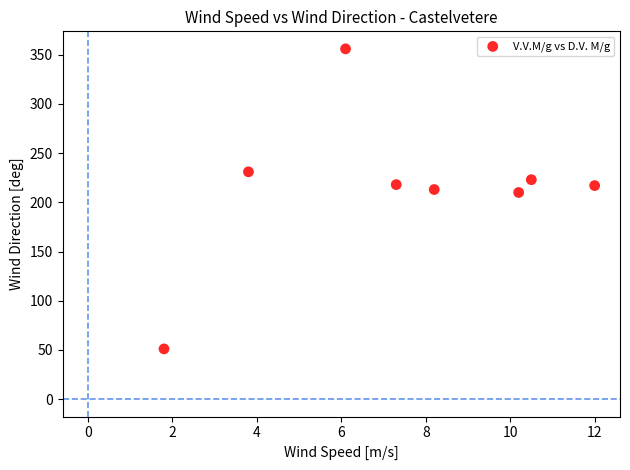

What is the average Y value?

215